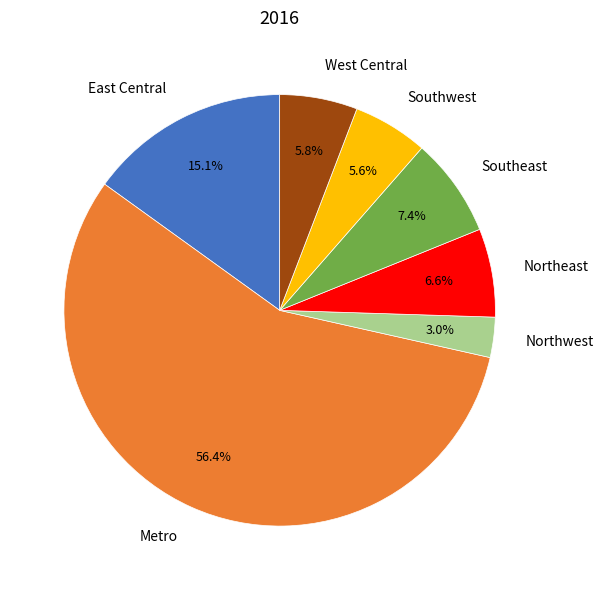

Which slice represents more than half of the pie?

Metro